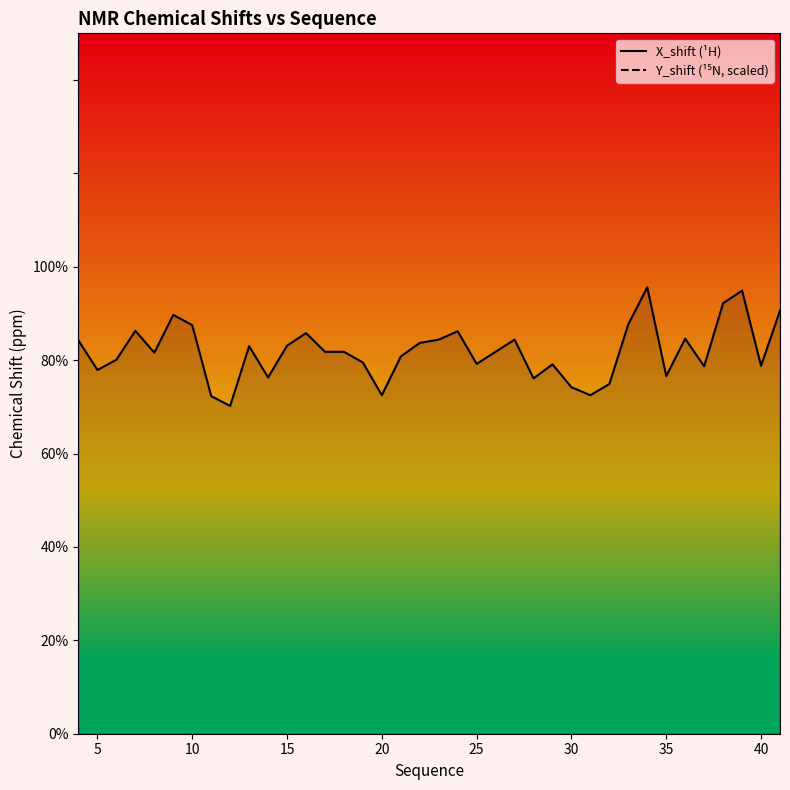

At 20, list the series in order from smallest to largest.

X_shift (¹H), Y_shift (¹⁵N, scaled)